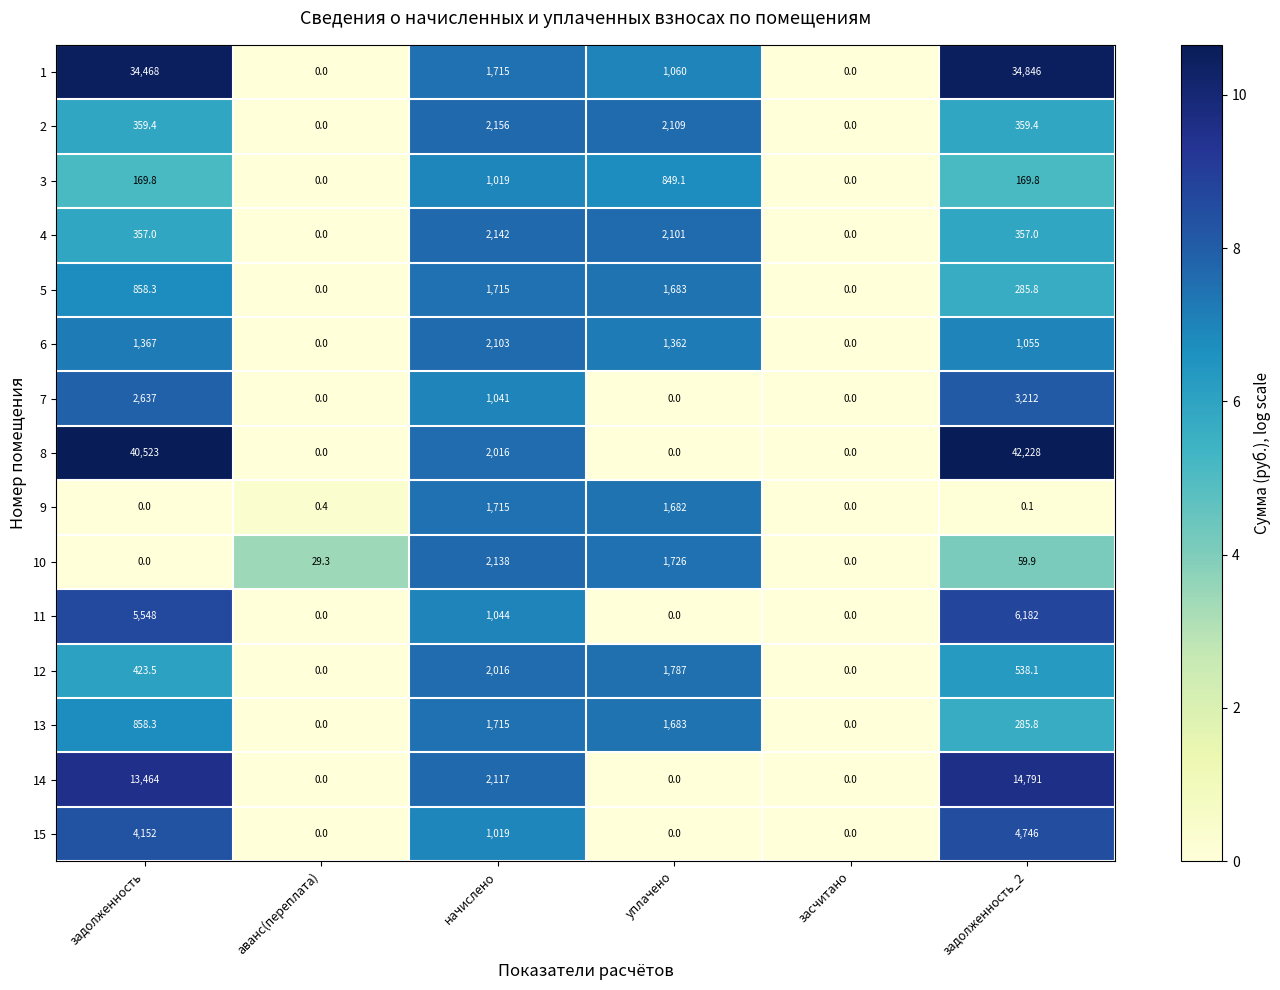

What is the difference between the maximum and minimum values in the 11 series?

6182.0